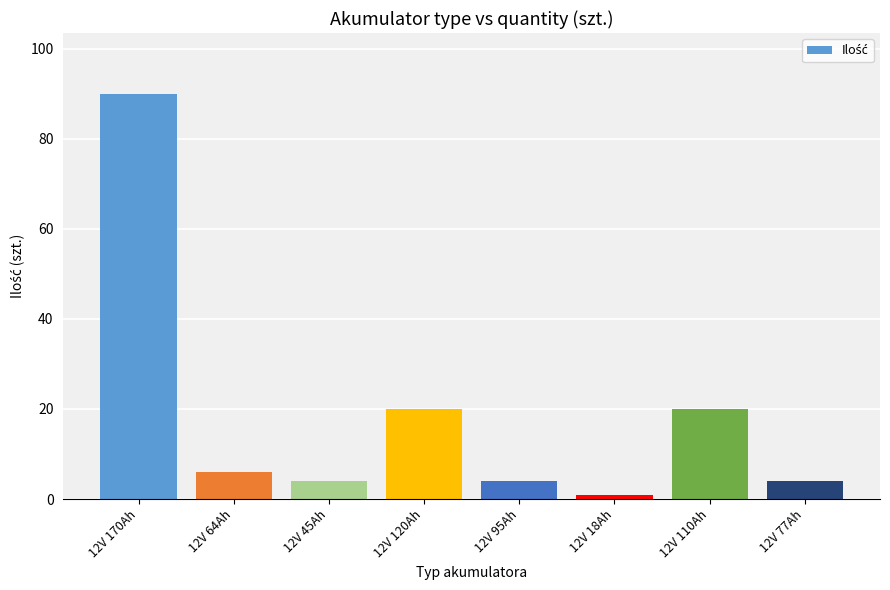

What is the difference between the second highest and second lowest values?

16